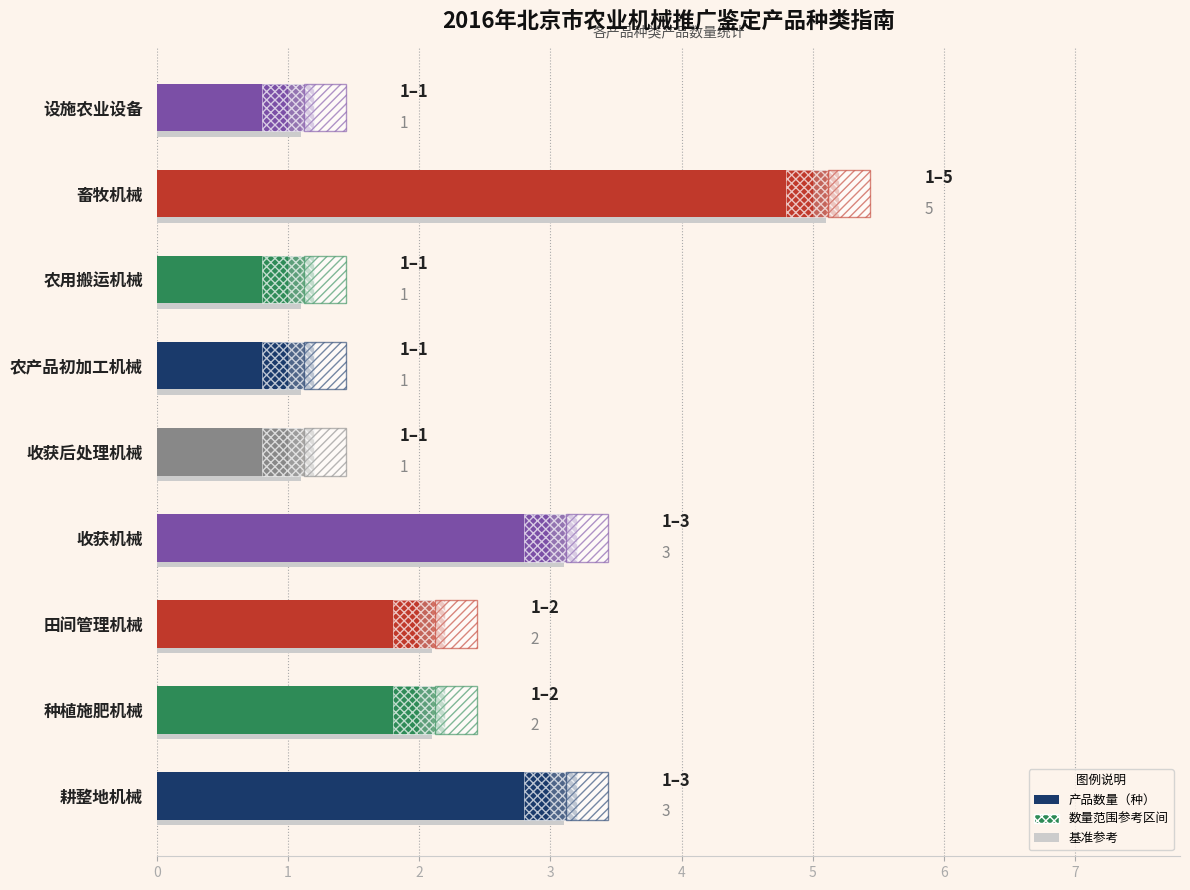

Rank the categories by value from highest to lowest.

畜牧机械, 耕整地机械, 收获机械, 种植施肥机械, 田间管理机械, 收获后处理机械, 农产品初加工机械, 农用搬运机械, 设施农业设备